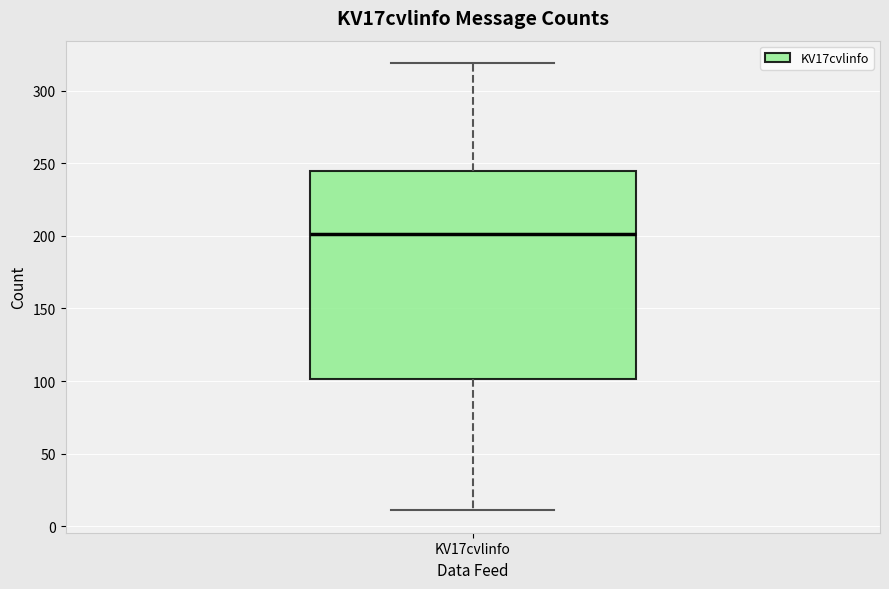

Read this box plot against the y-axis: the position of the median line, the range covered by the box, and the ends of both whiskers. The values are not printed on the chart, so give them approximately, as read against the axis.

median 200, box 100 to 245, whiskers 10 to 320